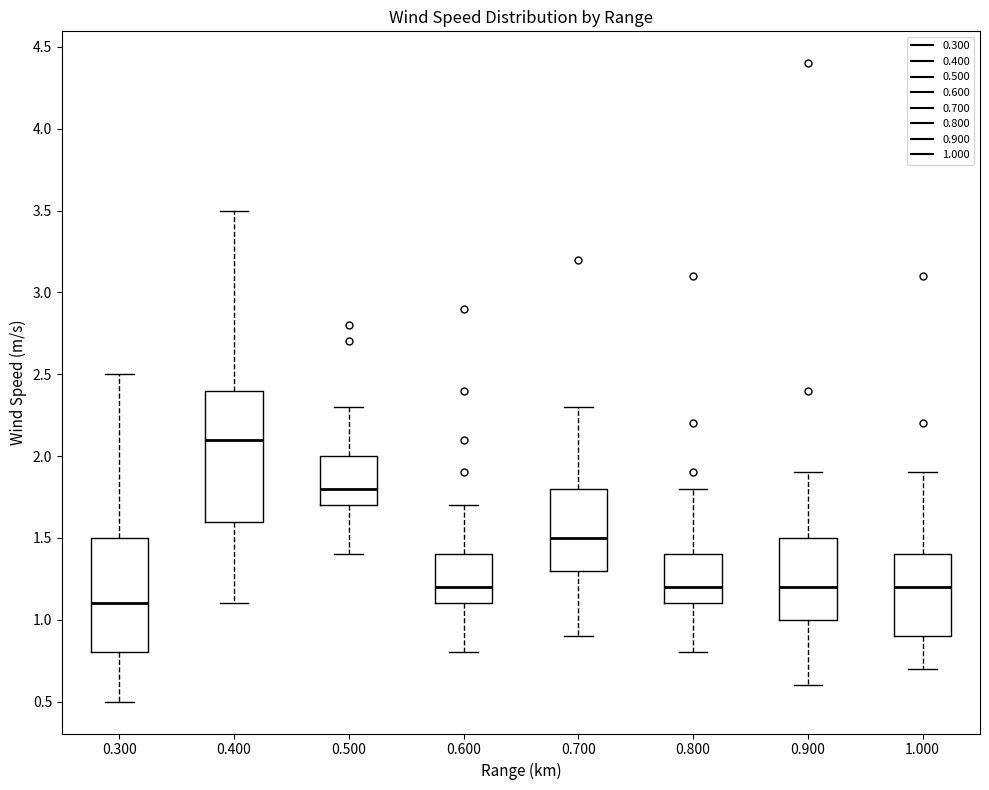

Where is the upper edge of the box at x = 0.800 on the y-axis? The values are not printed on the chart, so give them approximately, as read against the axis.

1.4